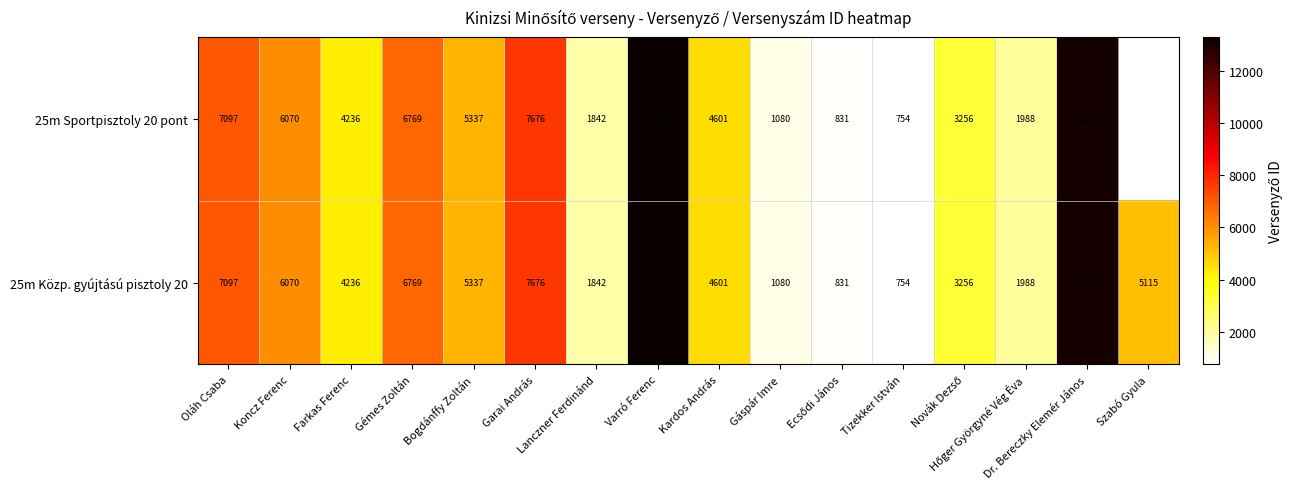

What is the average value of the 25m Közp. gyújtású pisztoly 20 series?

5188